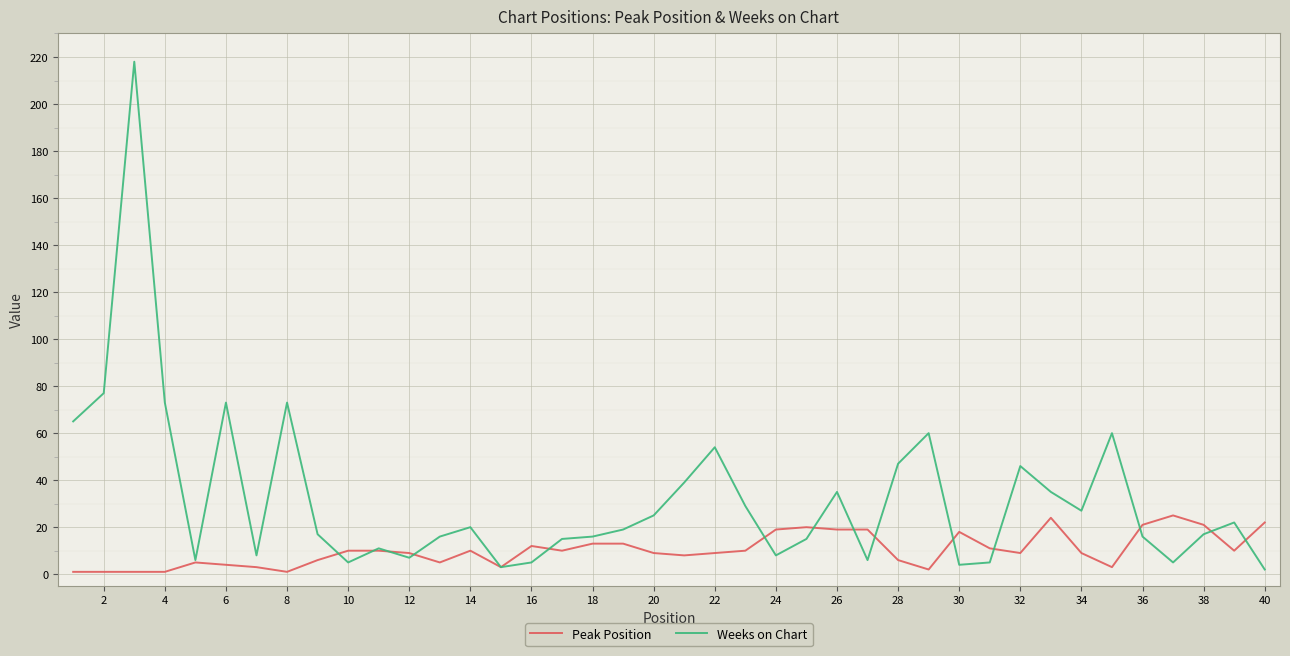

What is the greatest value displayed?

218